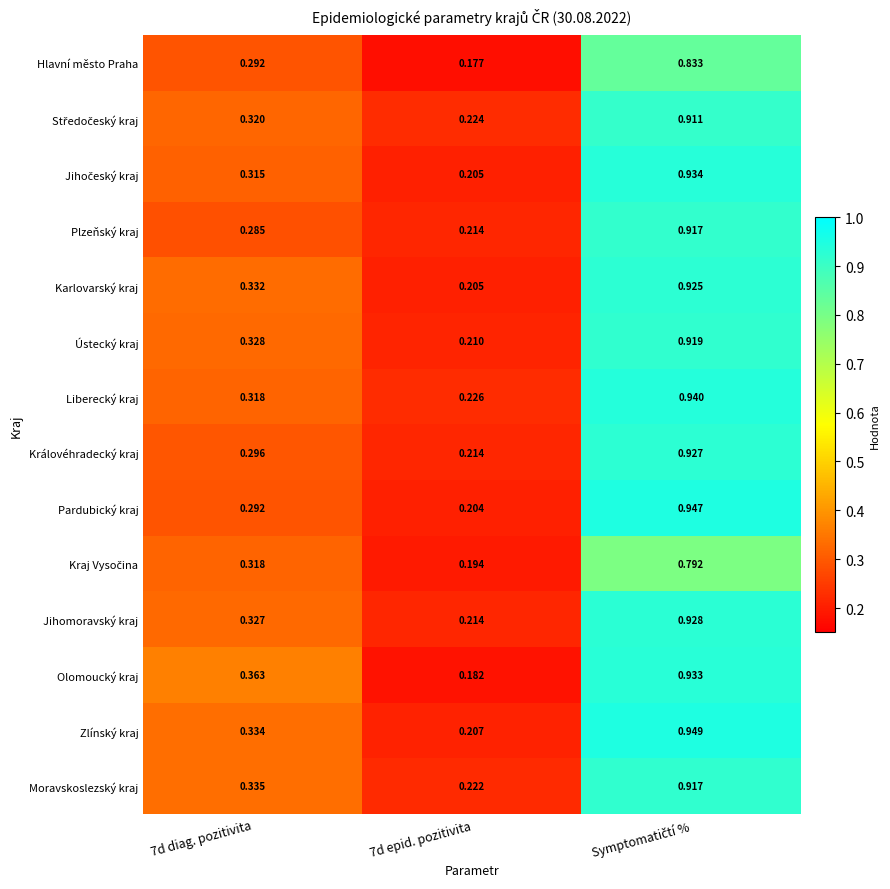

Which series has the largest range (max minus min)?

Olomoucký kraj